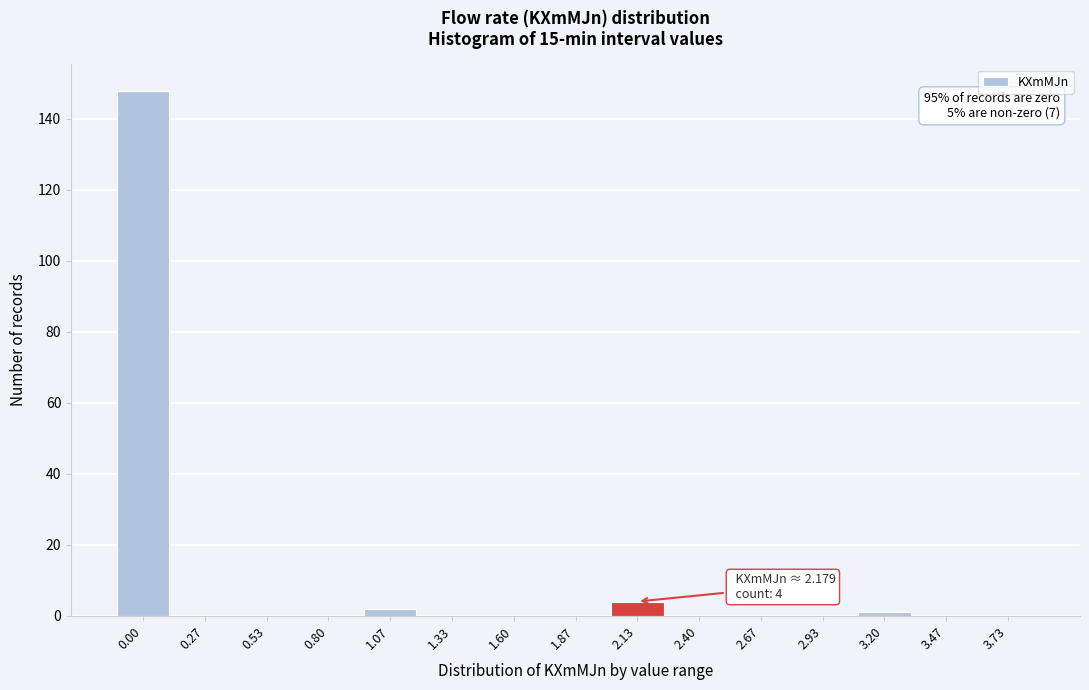

Reading left to right, extract all data points from this chart.

0.00=148	0.27=0	0.53=0	0.80=0	1.07=2	1.33=0	1.60=0	1.87=0	2.13=4	2.40=0	2.67=0	2.93=0	3.20=1	3.47=0	3.73=0